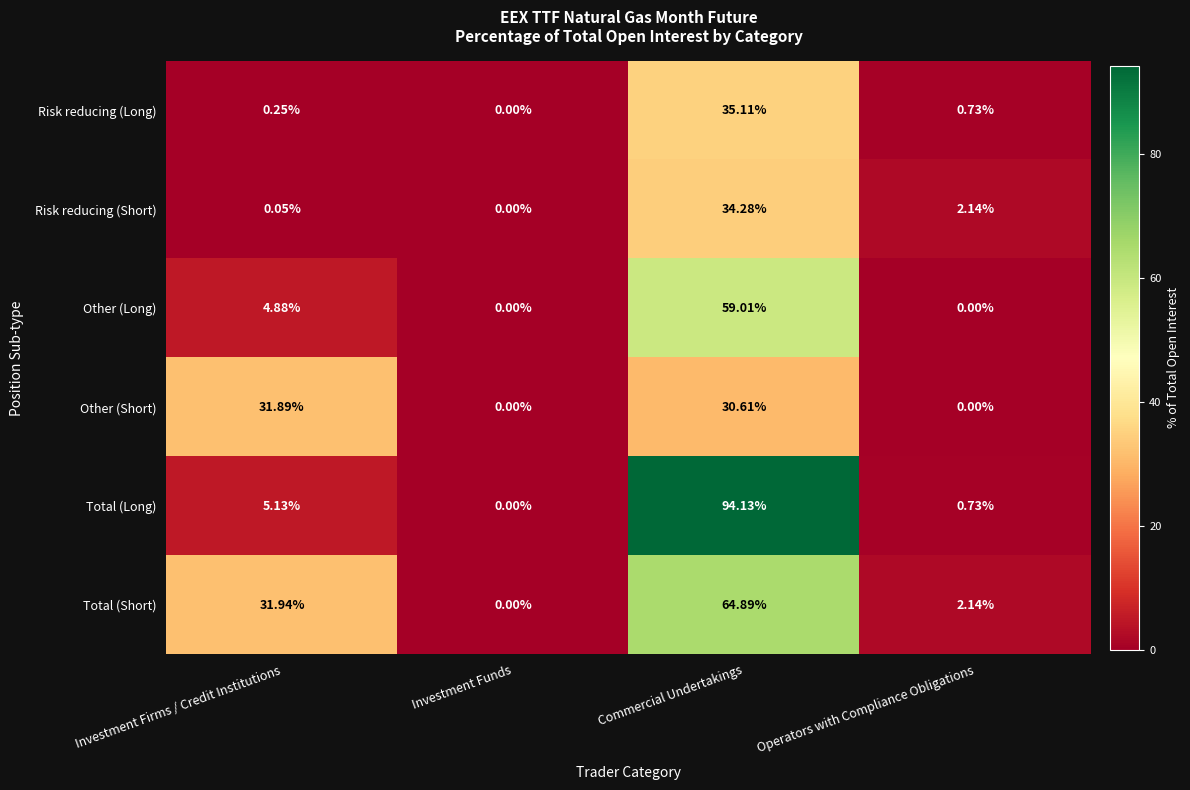

Between Investment Firms / Credit Institutions and Commercial Undertakings, which series saw the biggest shift?

Total (Long)